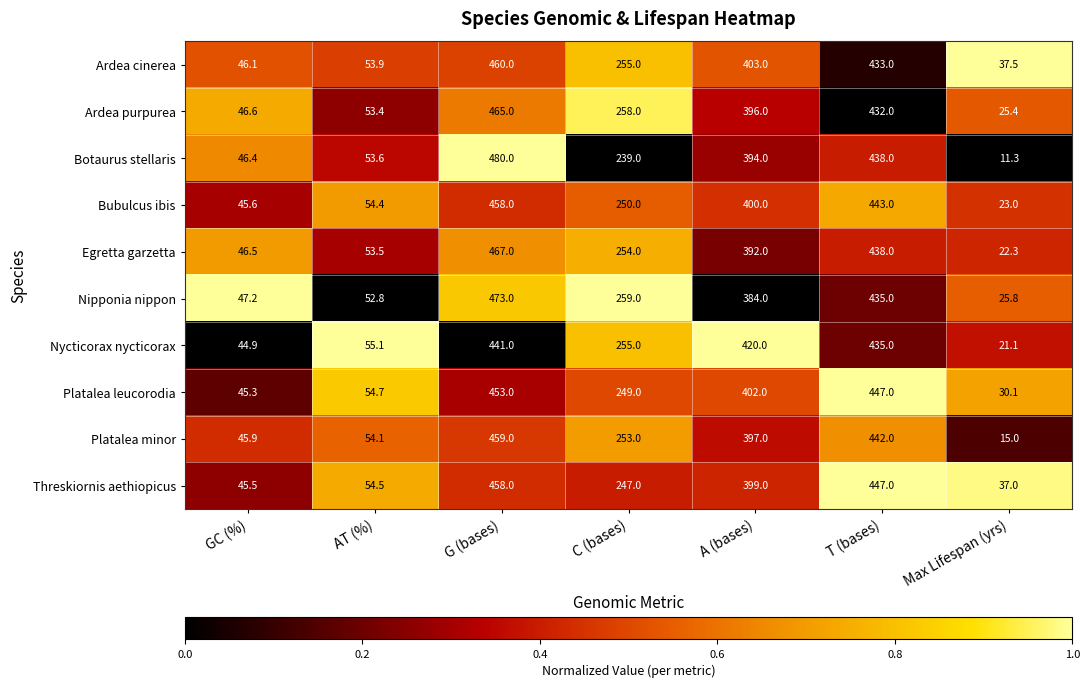

Rank the series at A (bases) from lowest to highest value.

Nipponia nippon, Egretta garzetta, Botaurus stellaris, Ardea purpurea, Platalea minor, Threskiornis aethiopicus, Bubulcus ibis, Platalea leucorodia, Ardea cinerea, Nycticorax nycticorax